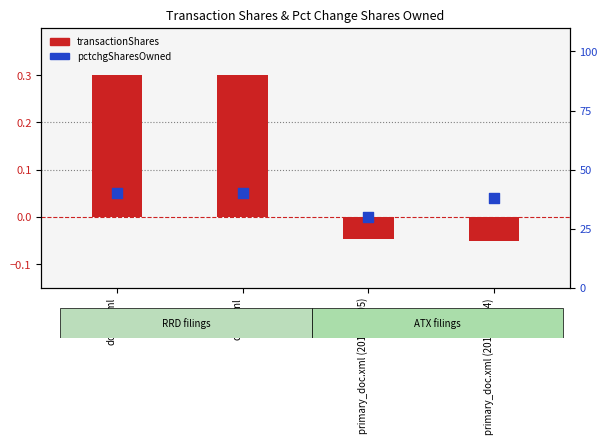

What is the total value across all series at doc4.xml?

40.3